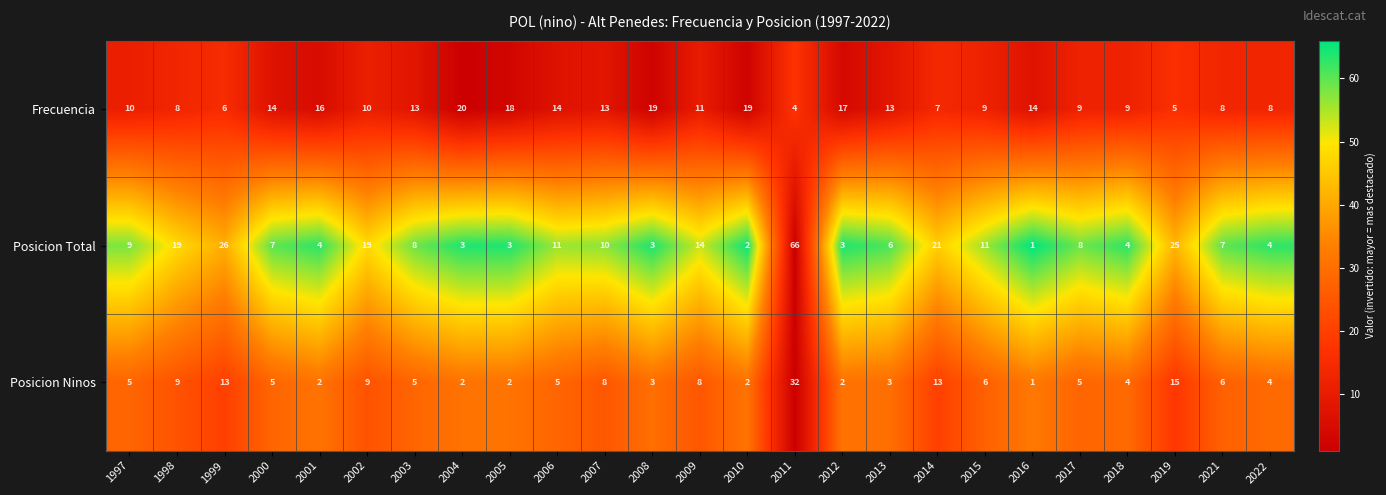

What is the maximum value shown in the chart?

66